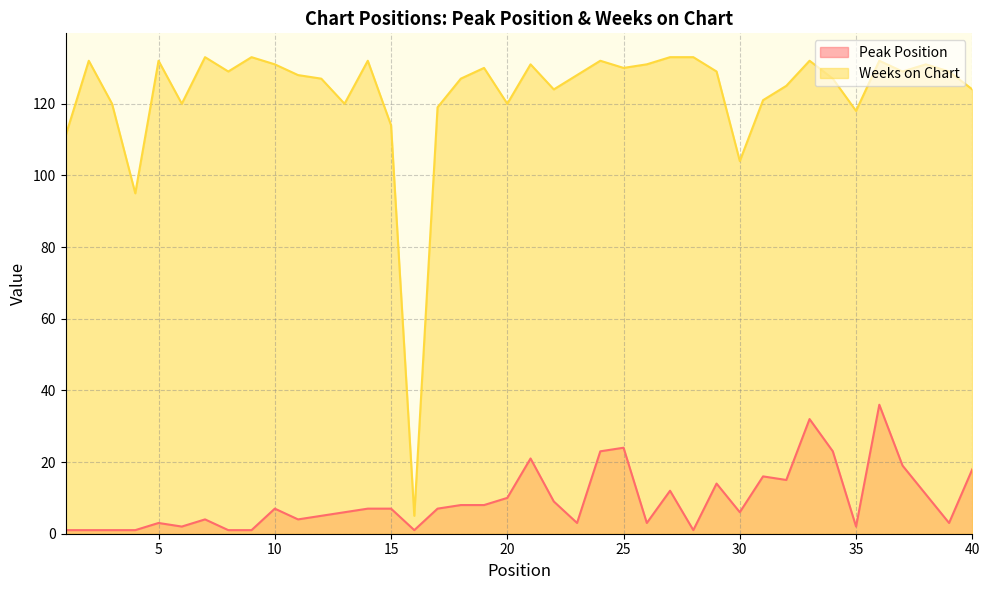

True or false: Peak Position and Weeks on Chart intersect in this chart.

False